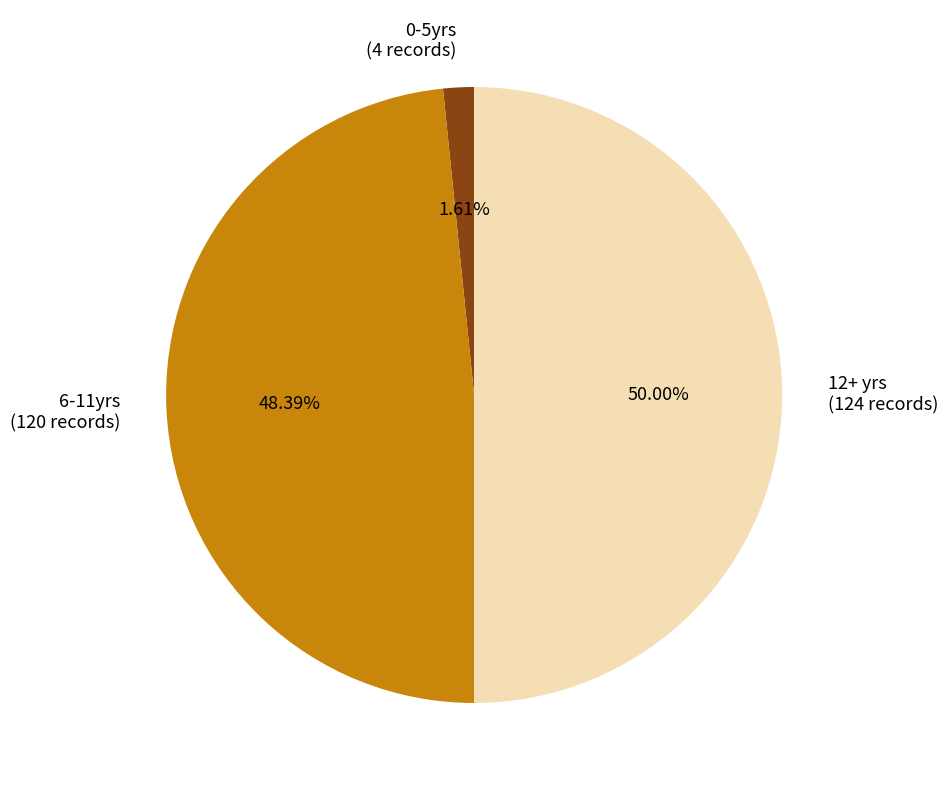

To the nearest percent, what is the average slice percentage?

33%